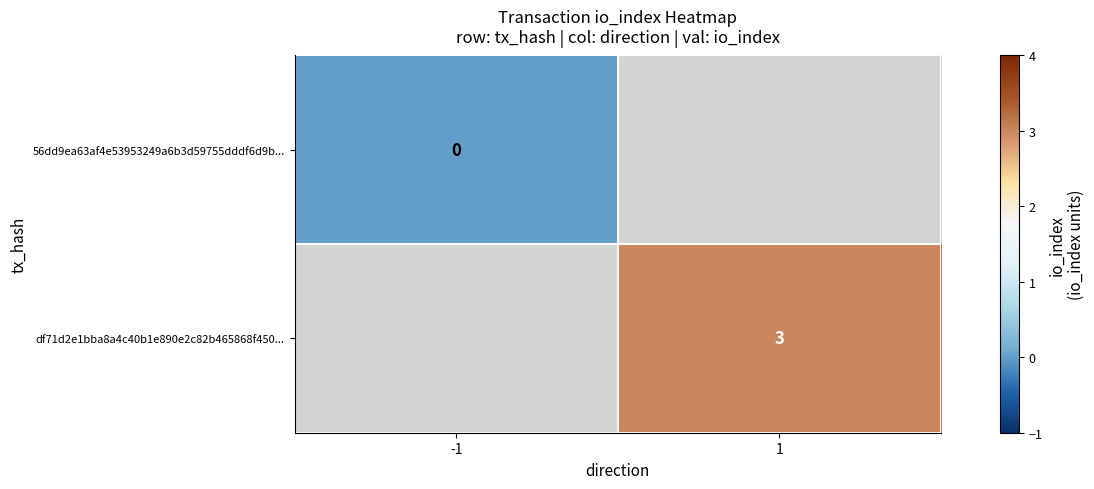

List the labels in order of df71d2e1bba8a4c40b1e890e2c82b465868f450... value, smallest first.

-1, 1